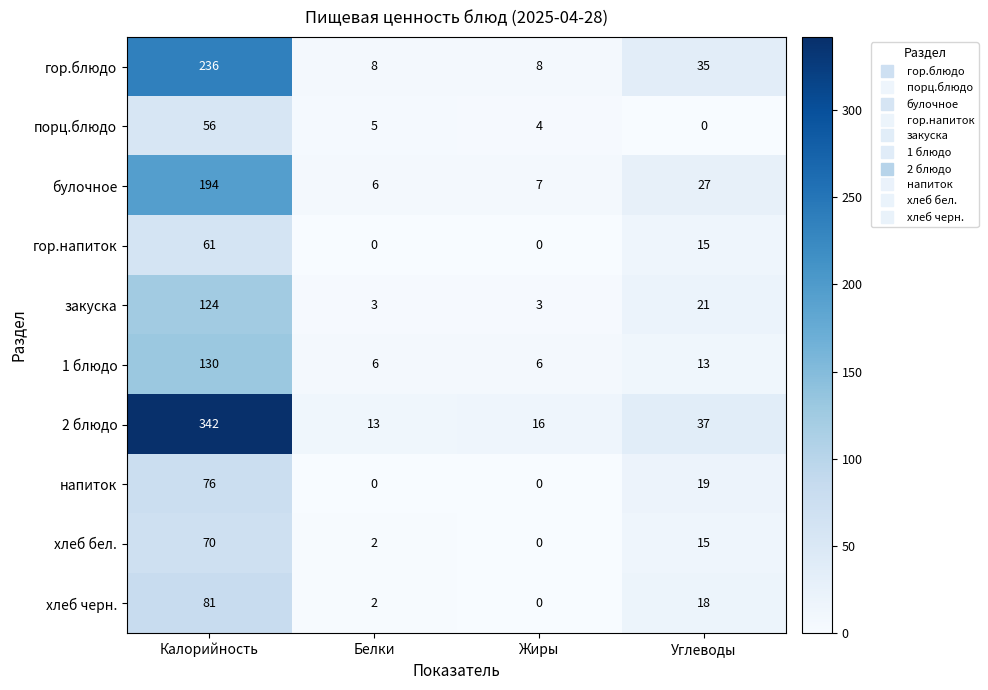

What is the lowest value of the булочное series?

6